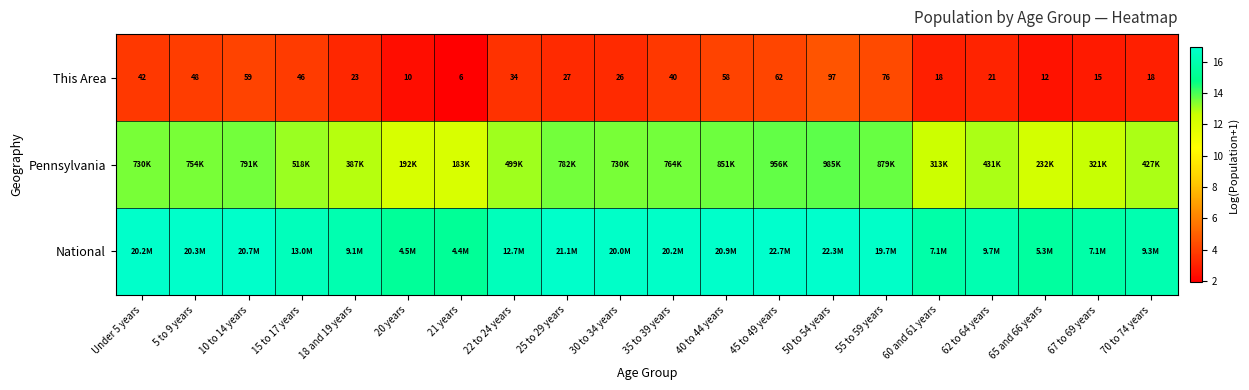

At which category does the chart reach its minimum across all series?

21 years